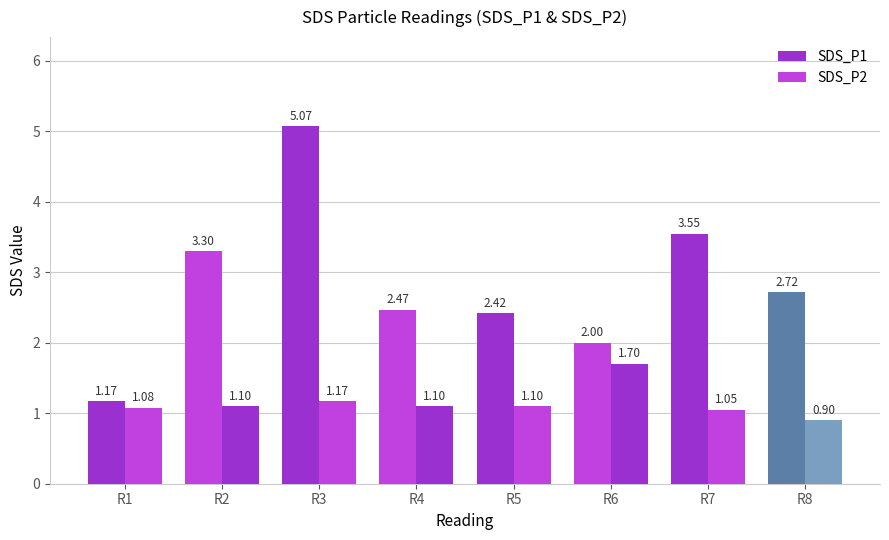

Are the bars horizontal?

No